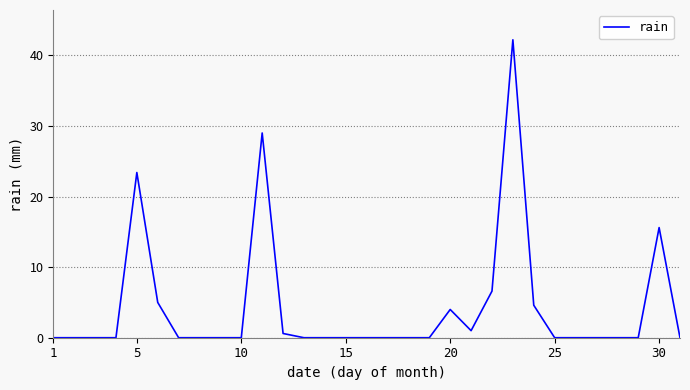

Where is the data nearest to the value 21?

5